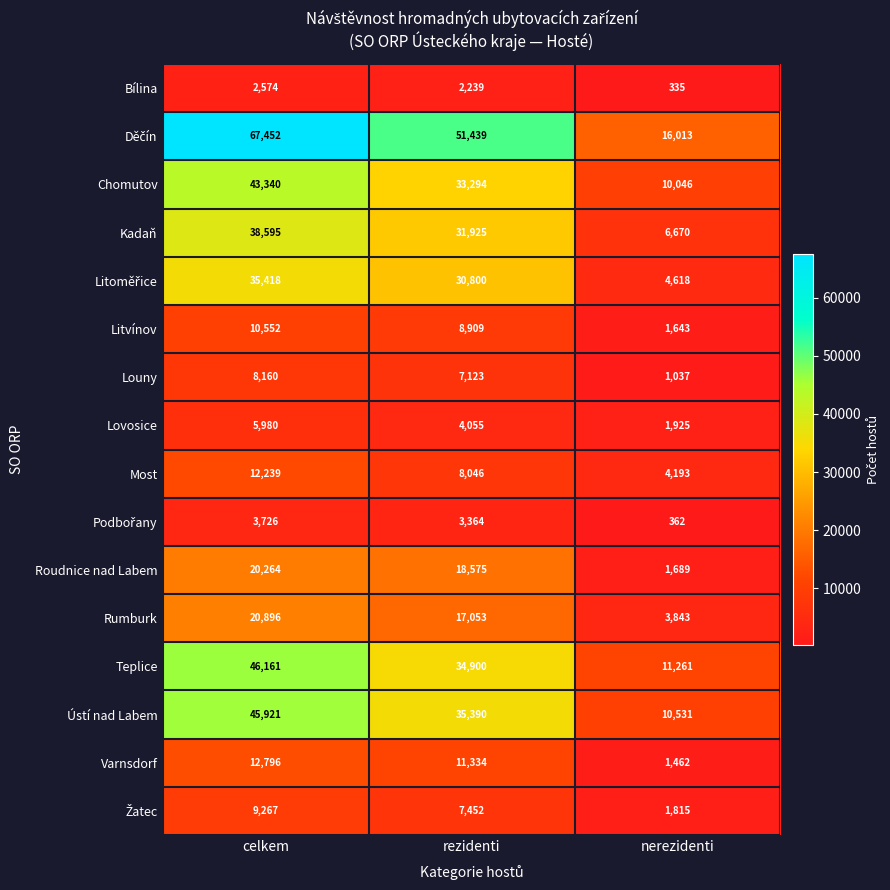

Where does the Litvínov series first go above 8909?

celkem